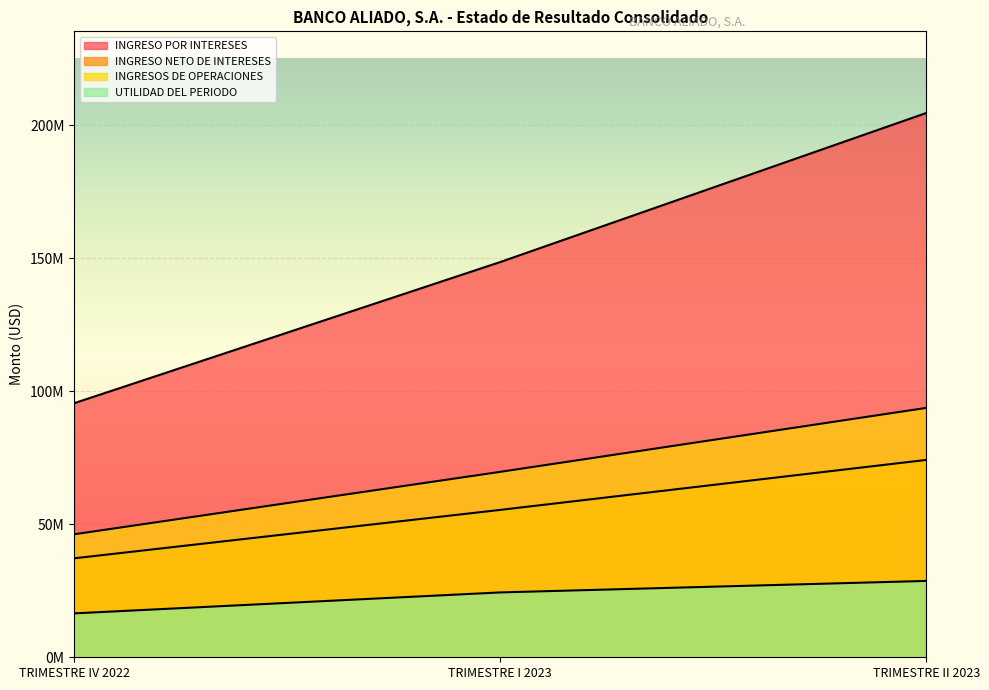

What is the value of the INGRESO POR INTERESES point at the 1st from the left?

95492334.9